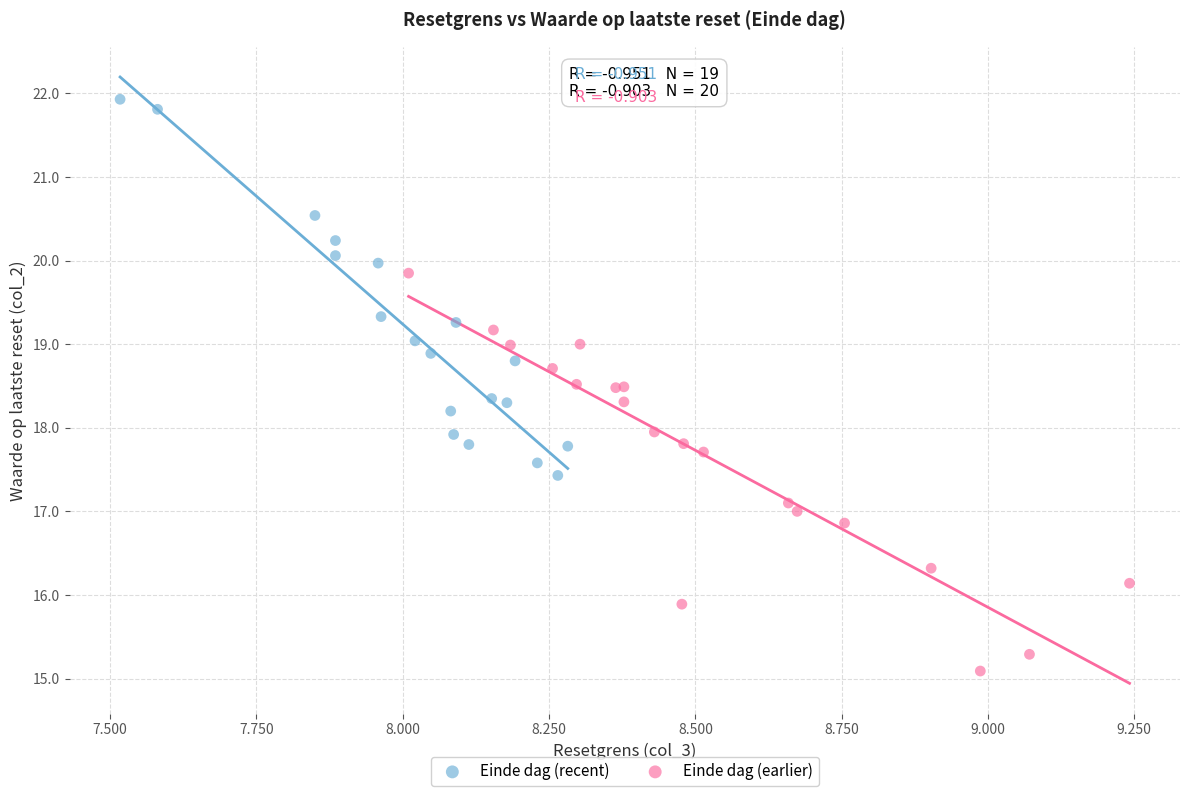

Which series contains the highest Y value?

Einde dag (recent)